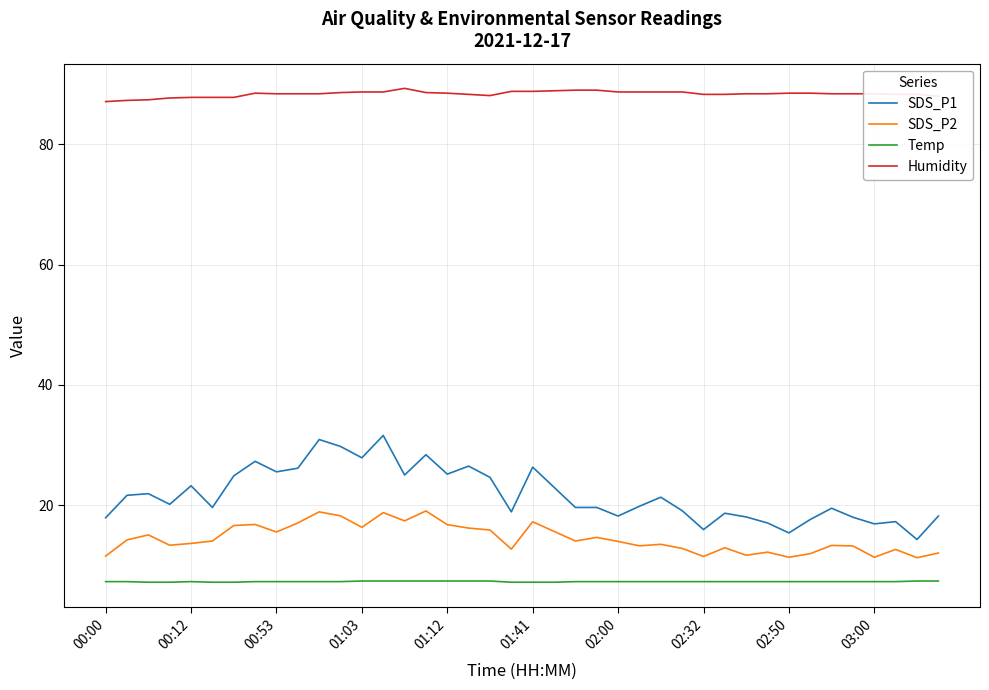

Is this an area chart (filled region under the line)?

No